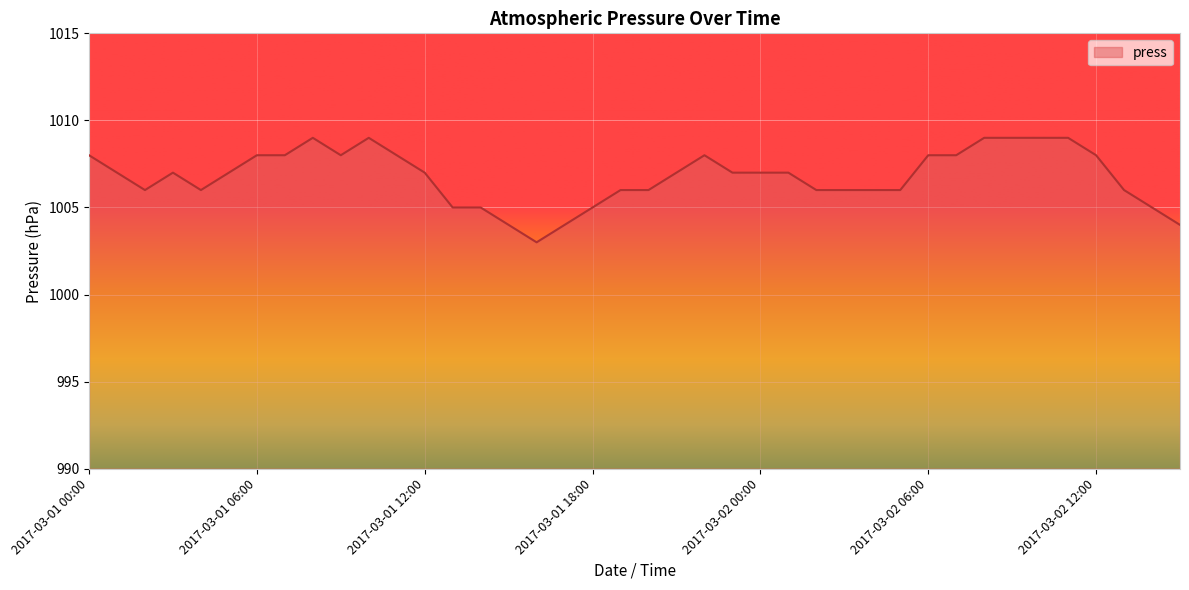

What is the greatest value displayed?

1009